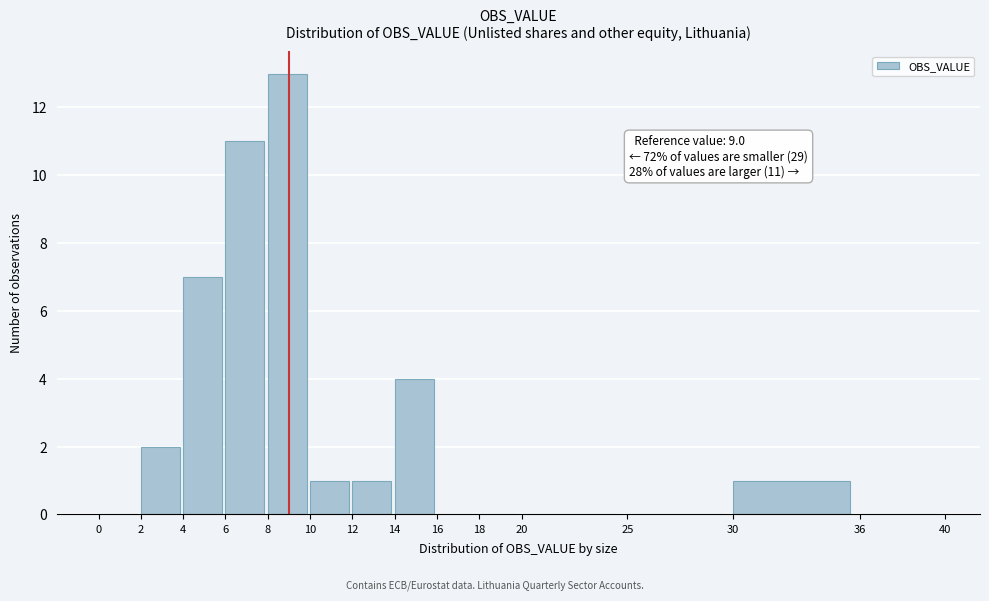

Which range on the x-axis has the tallest bar?

8 to 10